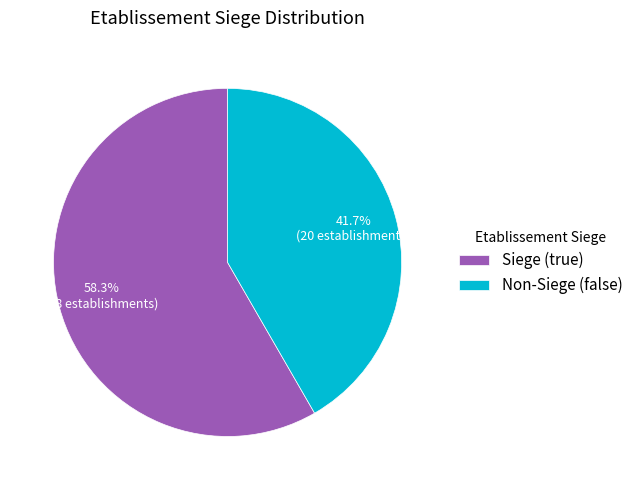

Do Siege (true) and Non-Siege (false) together represent more than half of the pie?

Yes